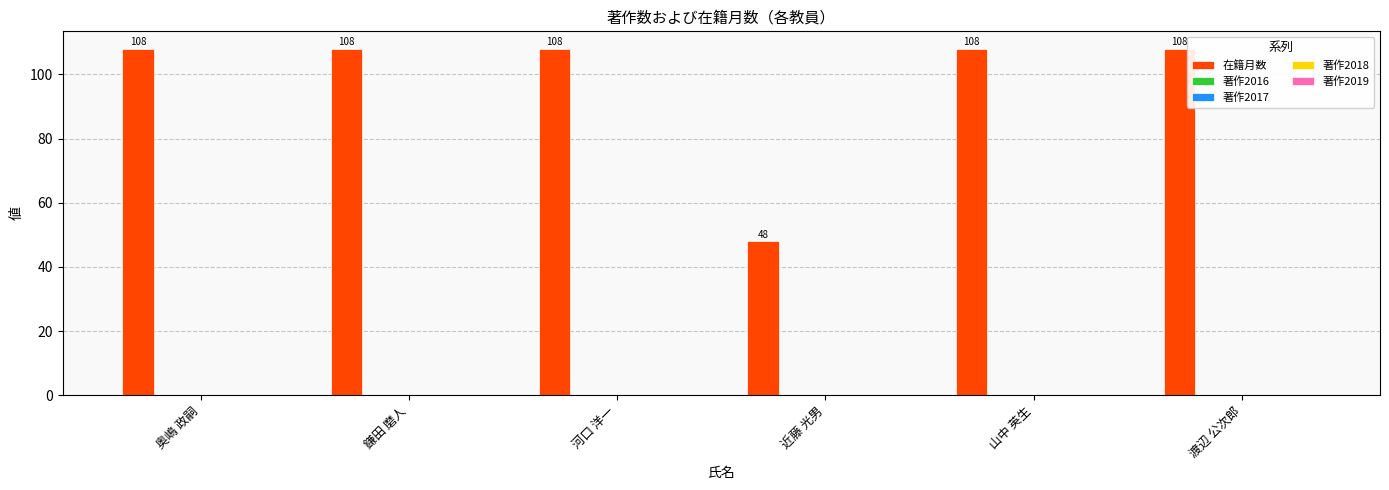

Reading left to right, transcribe all the data shown in this chart.

108	108	108	48	108	108